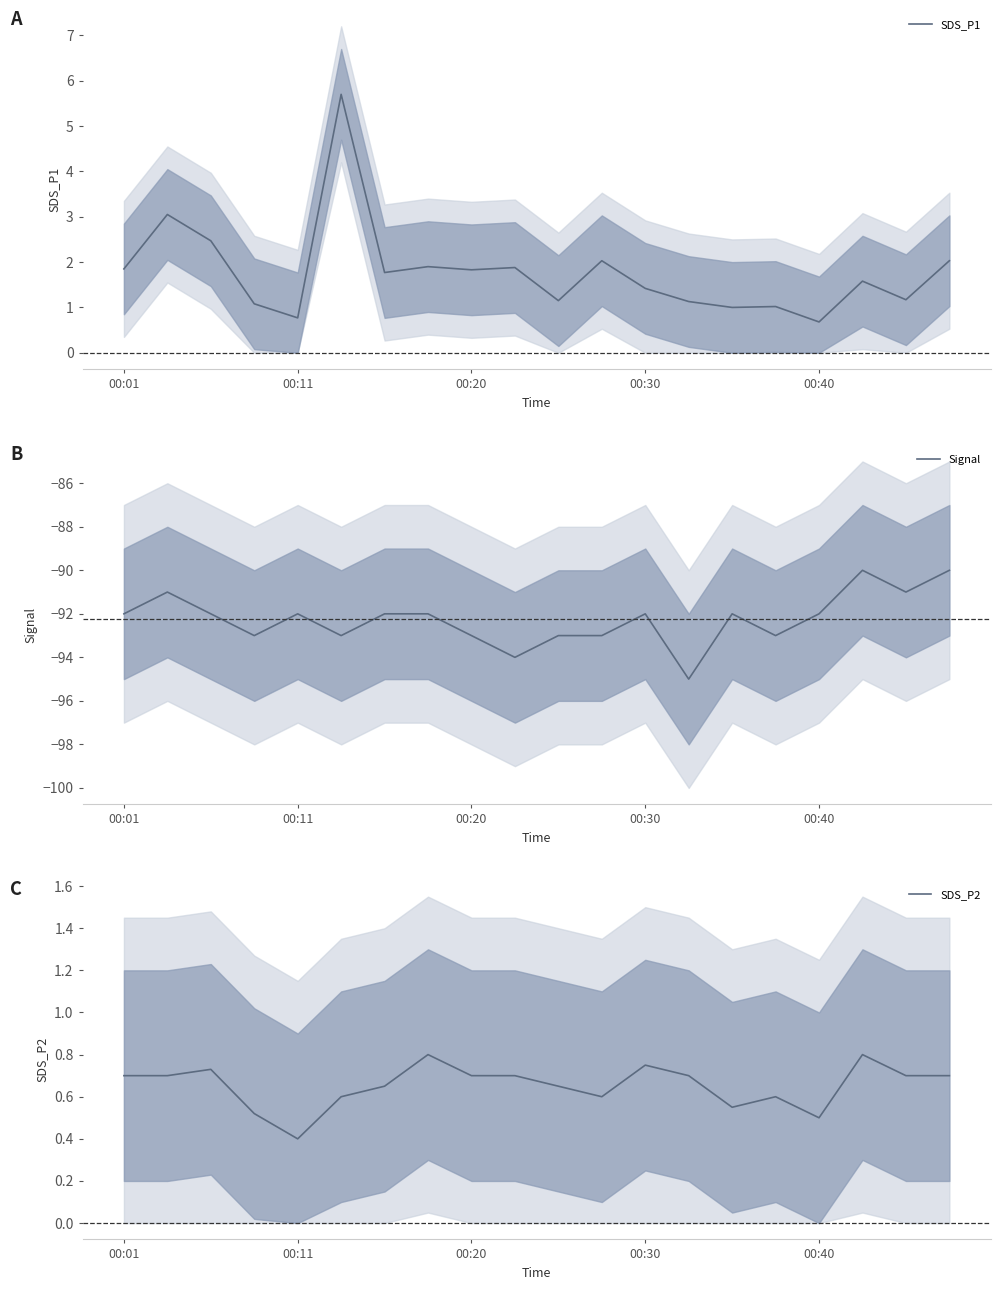

Is it true that Signal equals -23 at 00:11?

False